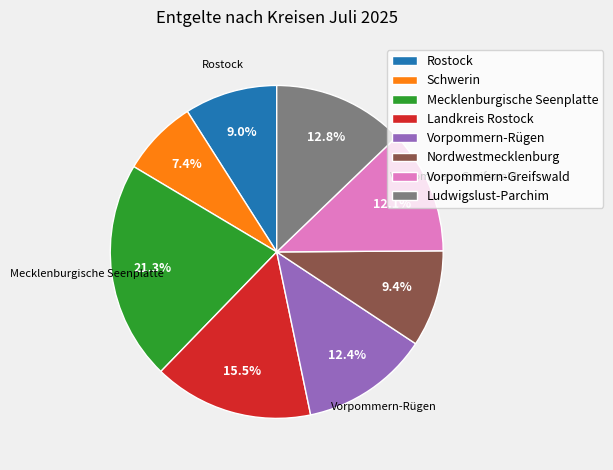

To the nearest percent, what is the difference between the largest and smallest slice percentages?

14%